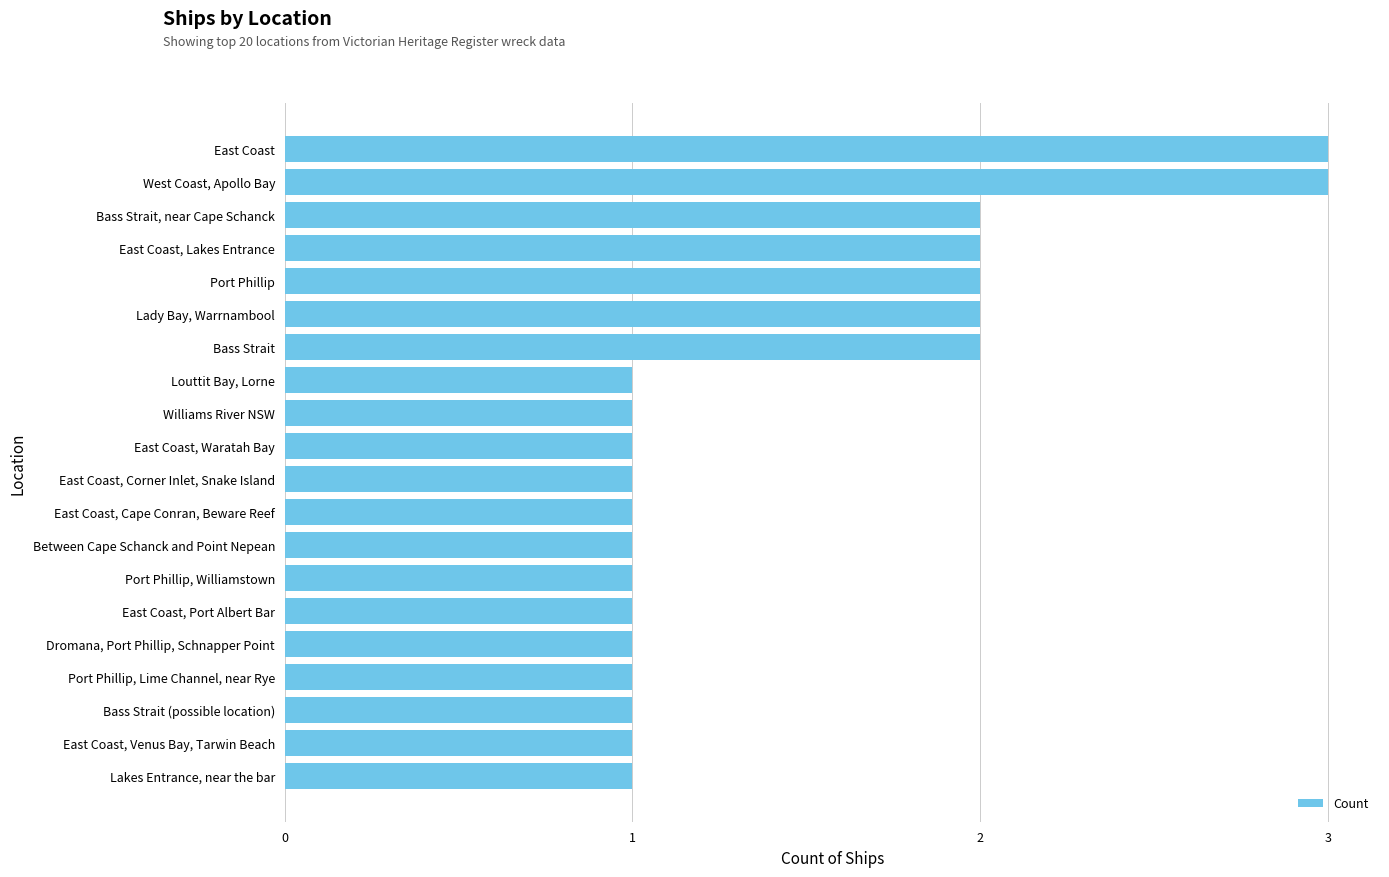

True or false: the data shows 1 at East Coast, Corner Inlet, Snake Island.

True